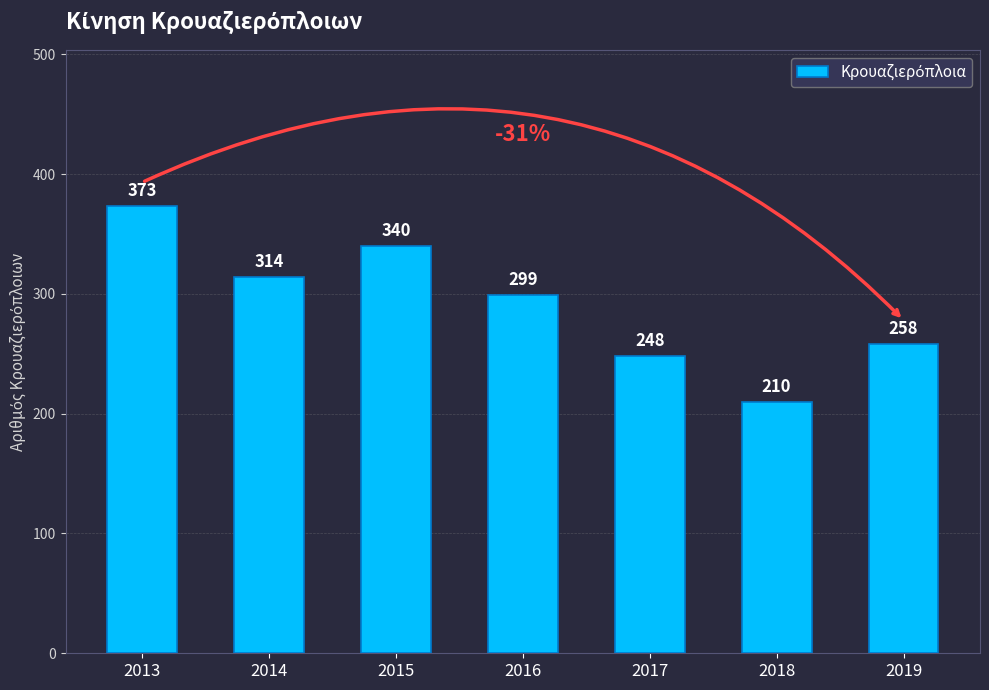

Reading left to right, what are all the values shown in this chart?

2013=373	2014=314	2015=340	2016=299	2017=248	2018=210	2019=258